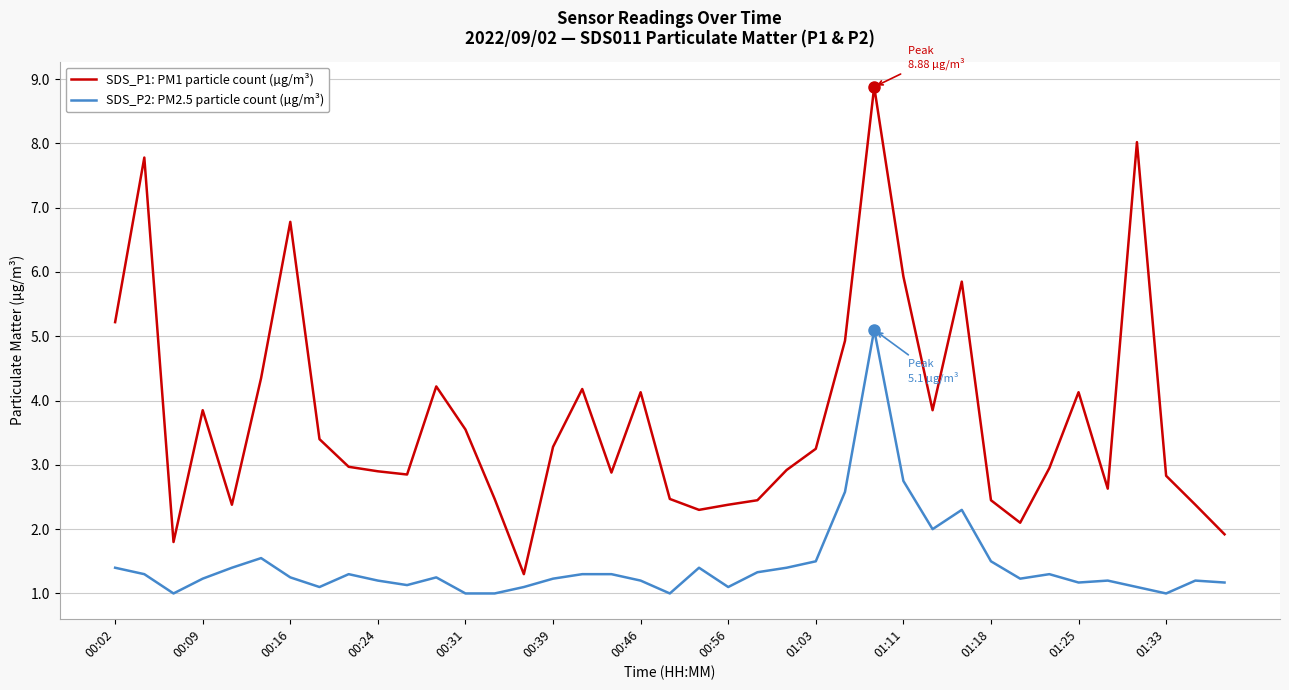

True or false: SDS_P2: PM2.5 particle count (µg/m³) and SDS_P1: PM1 particle count (µg/m³) cross at least once.

False